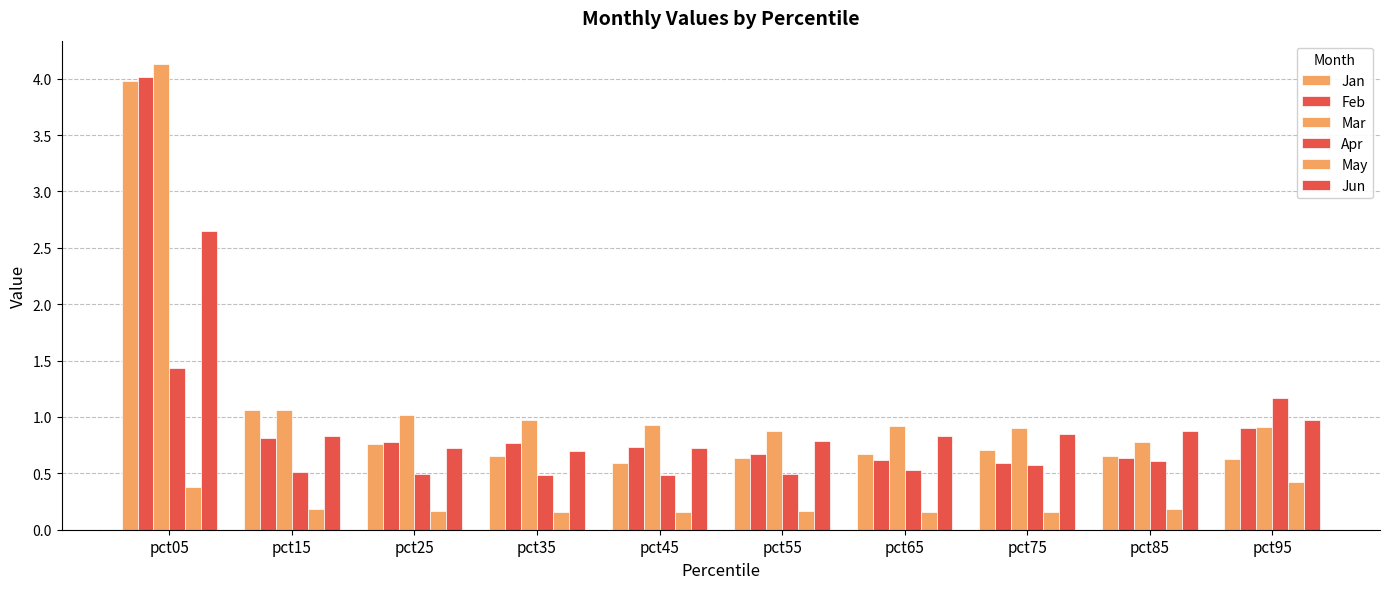

Count the number of data series in this chart.

6